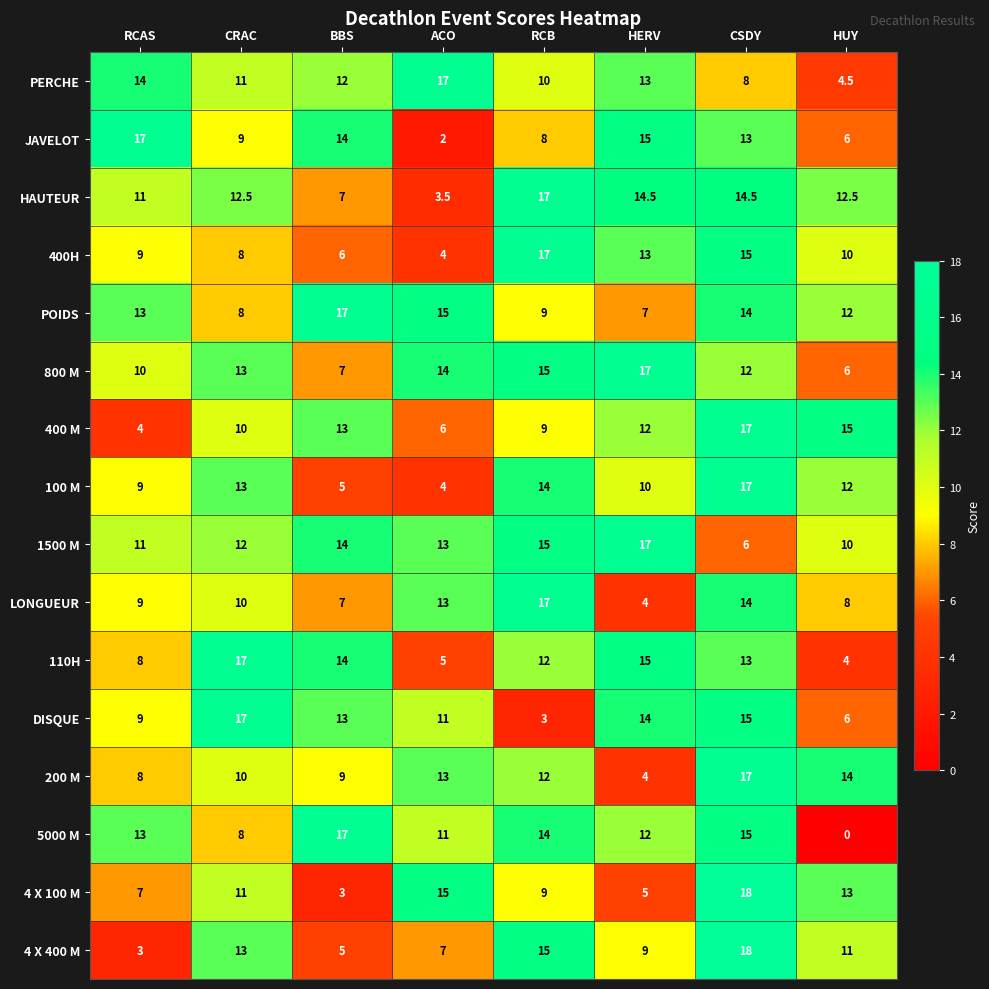

Count the 4 X 400 M values in the range 7 to 15.

5